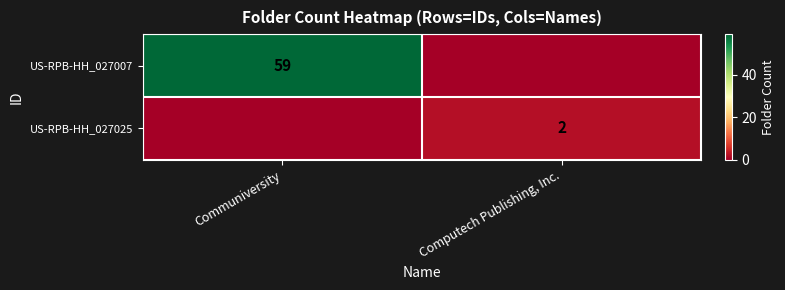

The value of US-RPB-HH_027025 at Computech Publishing, Inc. is 1. True or false?

False